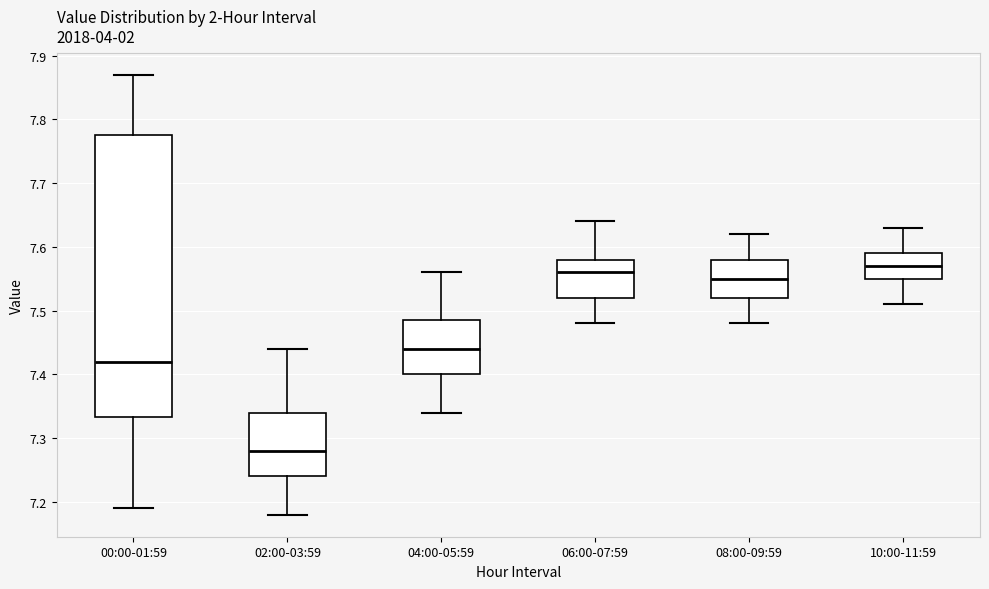

Reading left to right, transcribe this box plot: for each box, give where its median line is, the range the box spans, and where its two whiskers end, as read against the y-axis. The values are not printed on the chart, so give them approximately, as read against the axis.

00:00-01:59: median 7.42, box 7.33 to 7.78, whiskers 7.19 to 7.87
02:00-03:59: median 7.28, box 7.24 to 7.34, whiskers 7.18 to 7.44
04:00-05:59: median 7.44, box 7.40 to 7.49, whiskers 7.34 to 7.56
06:00-07:59: median 7.56, box 7.52 to 7.58, whiskers 7.48 to 7.64
08:00-09:59: median 7.55, box 7.52 to 7.58, whiskers 7.48 to 7.62
10:00-11:59: median 7.57, box 7.55 to 7.59, whiskers 7.51 to 7.63